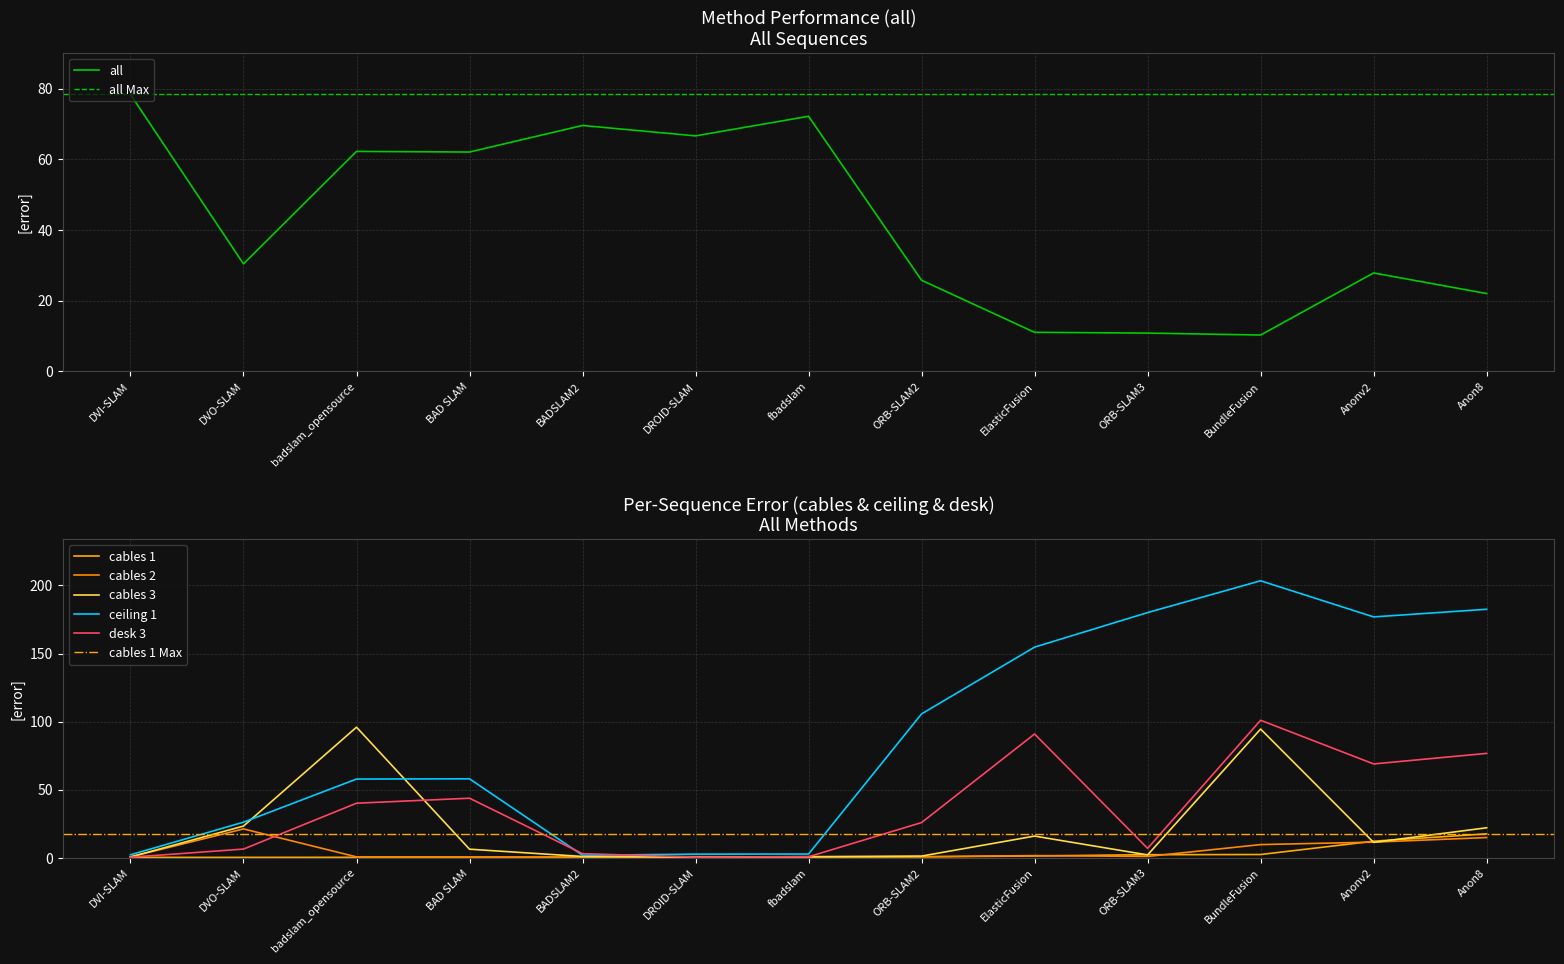

What is the difference between the second highest and minimum values in the all series?

61.9